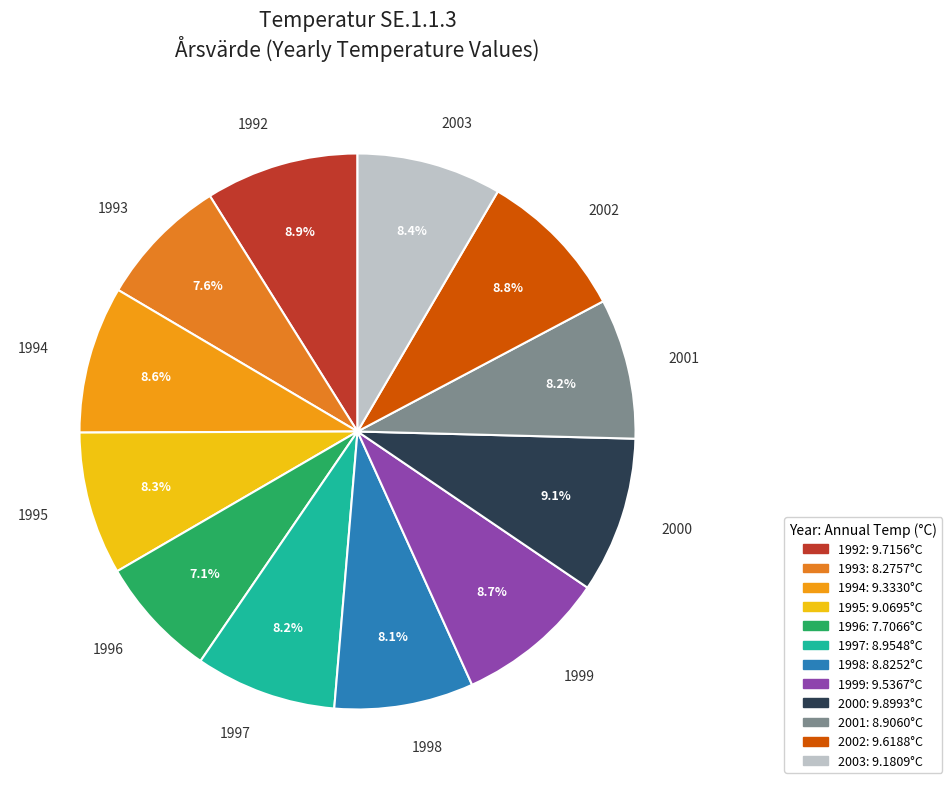

The 2003 slice represents 15% of the pie. True or false?

False